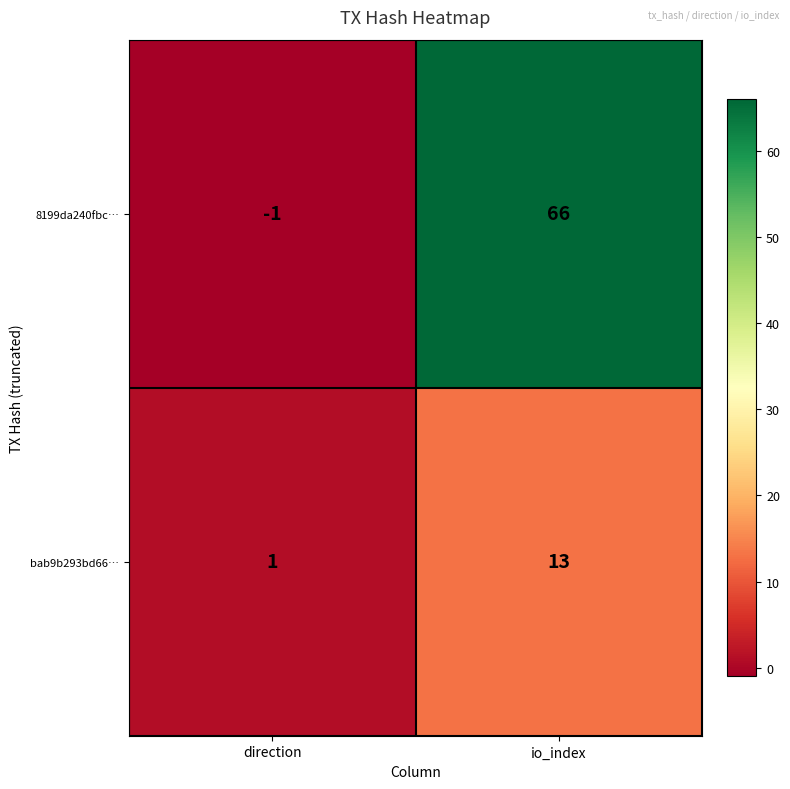

At how many categories does at least one series exceed 51?

1